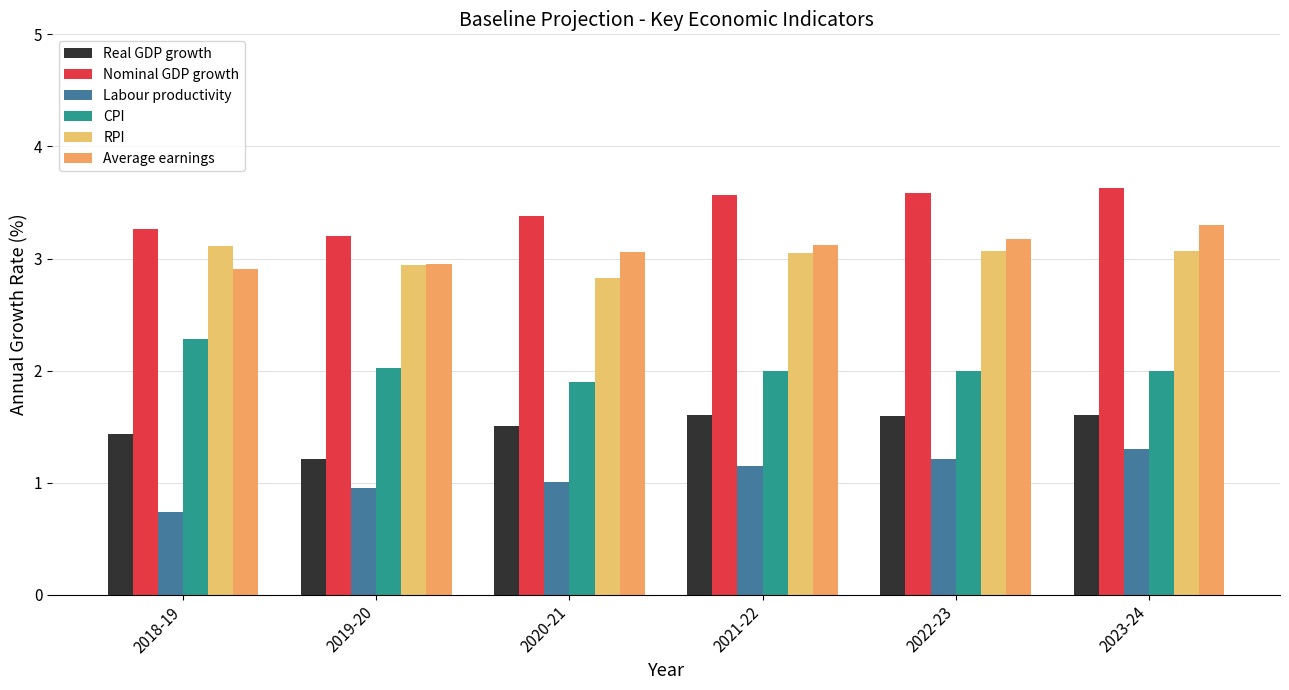

Which has a higher value, 2019-20 or 2018-19?

2018-19